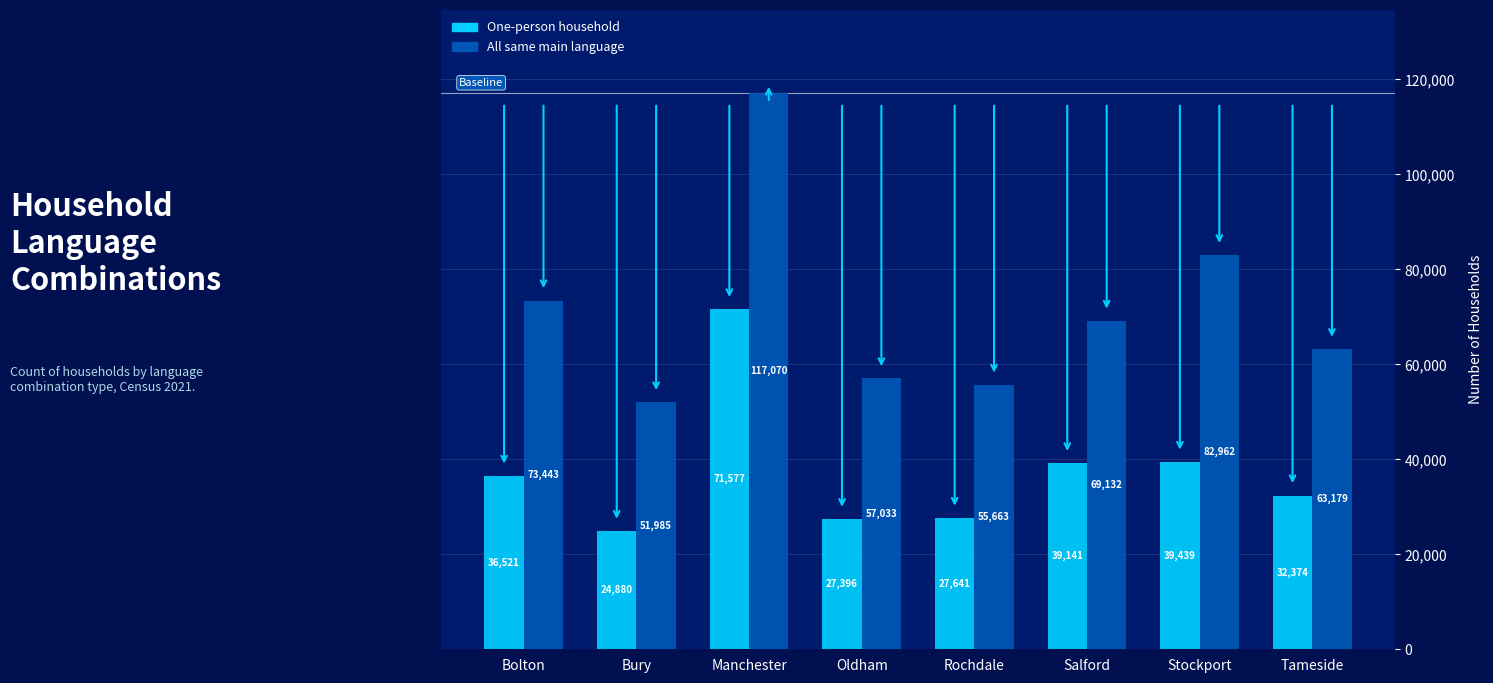

What position from the right is Bury?

7